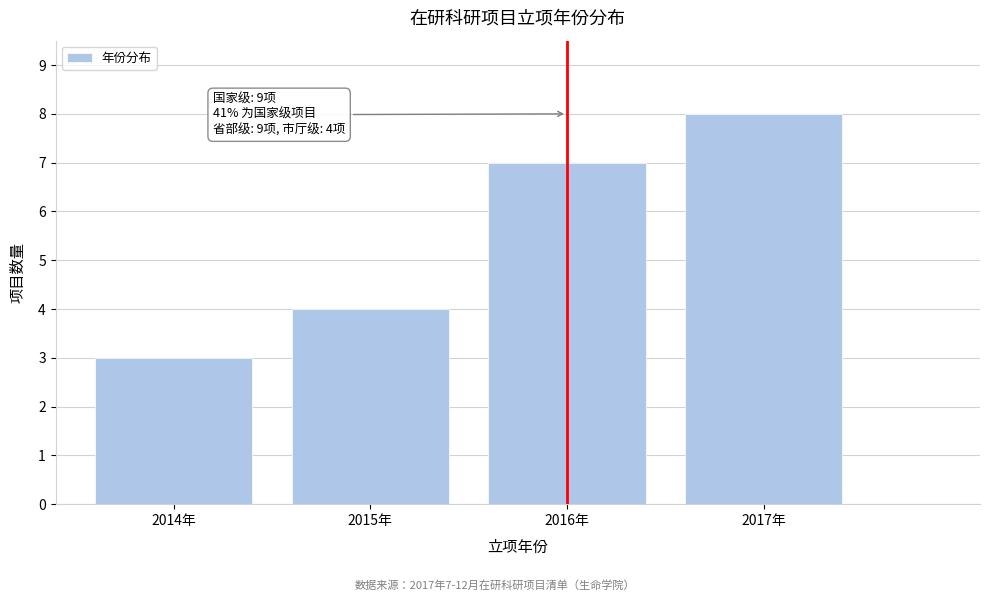

Reading left to right, transcribe all the data shown in this chart.

2014年=3	2015年=4	2016年=7	2017年=8